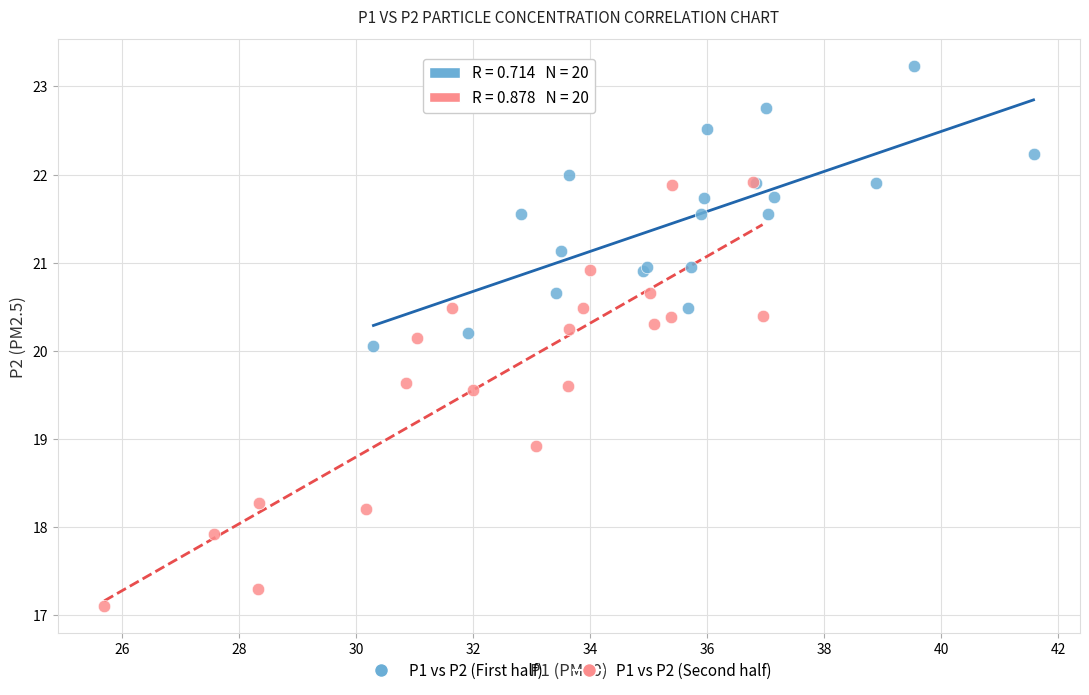

Which series reaches the minimum Y coordinate?

P1 vs P2 (Second half)